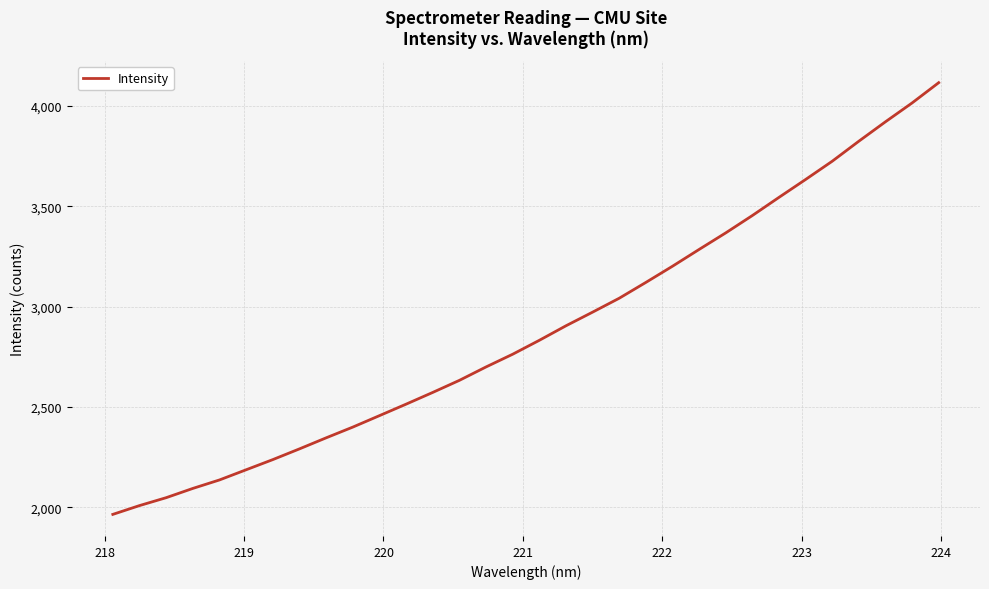

What is the minimum value shown in the chart?

1965.0